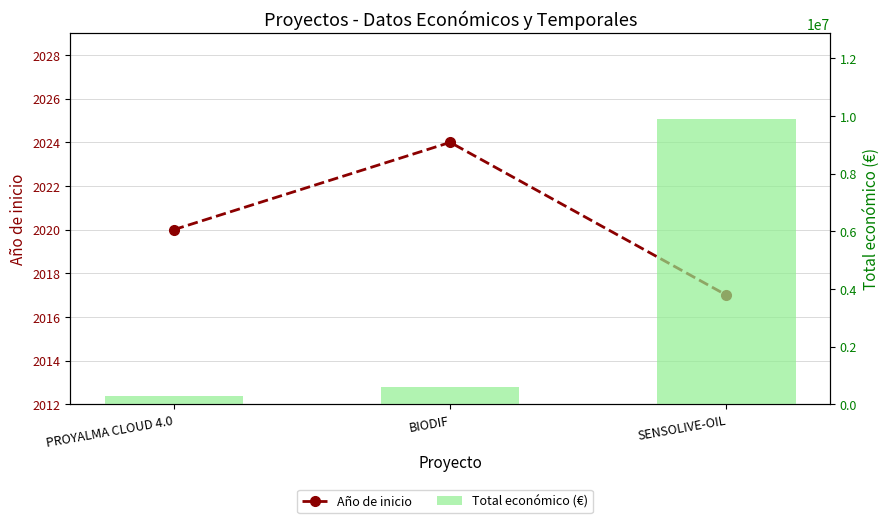

At which label does Total económico (€) first exceed 599927?

SENSOLIVE-OIL